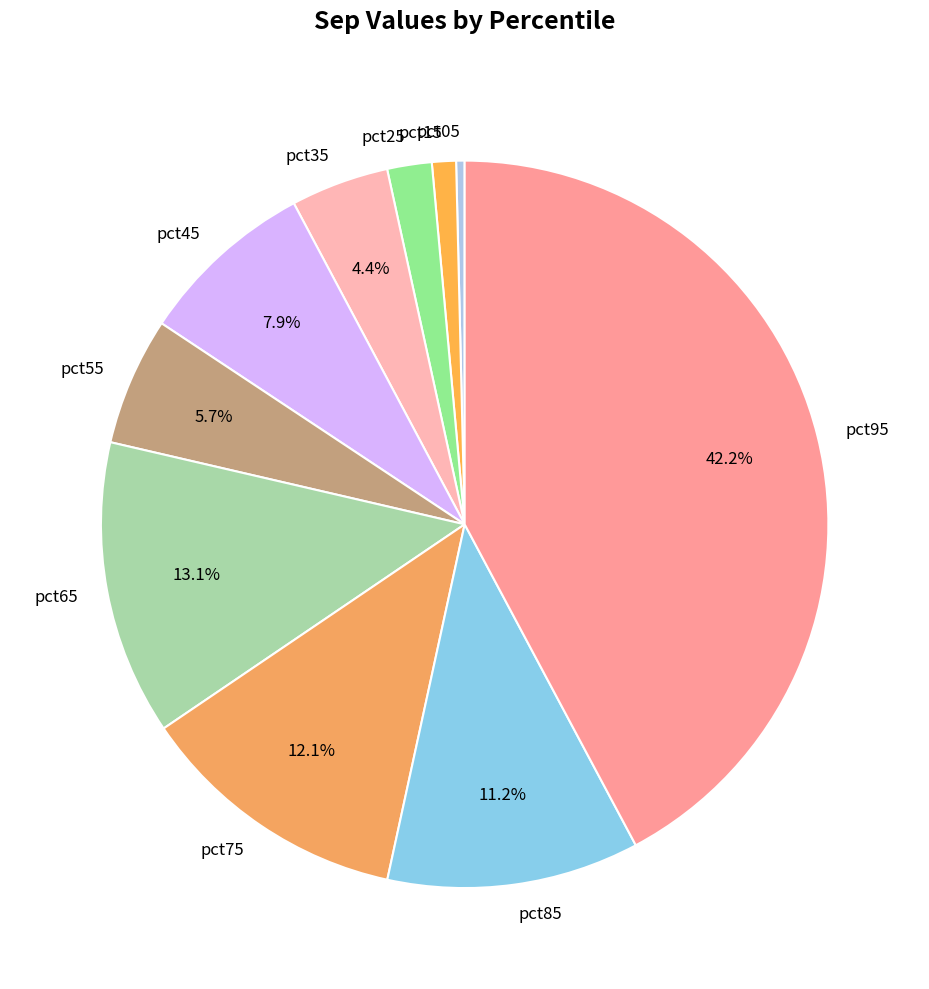

Does pct35 represent more than half of the total?

No